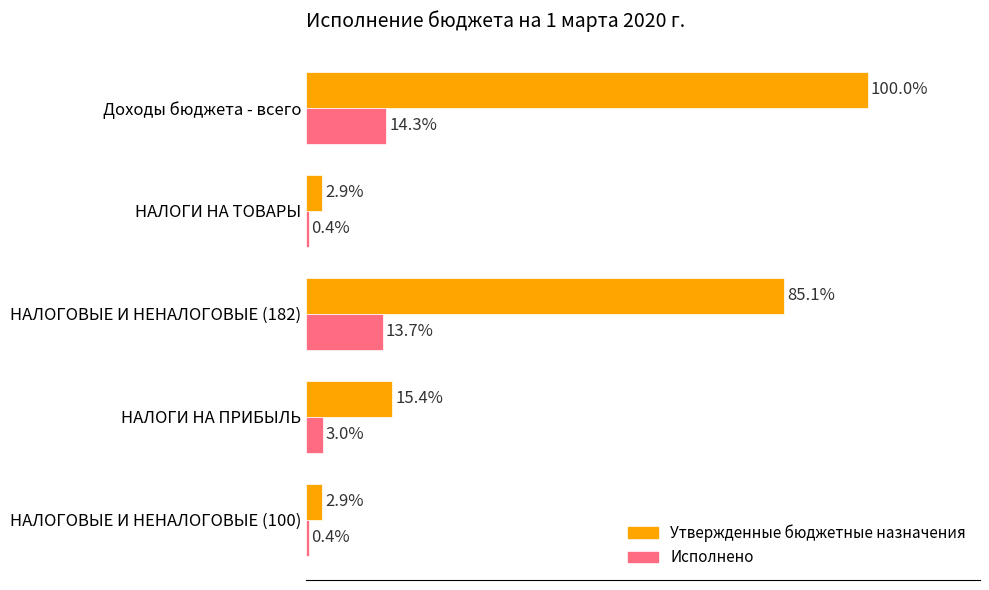

At which category is the sum across all series the highest?

Доходы бюджета - всего